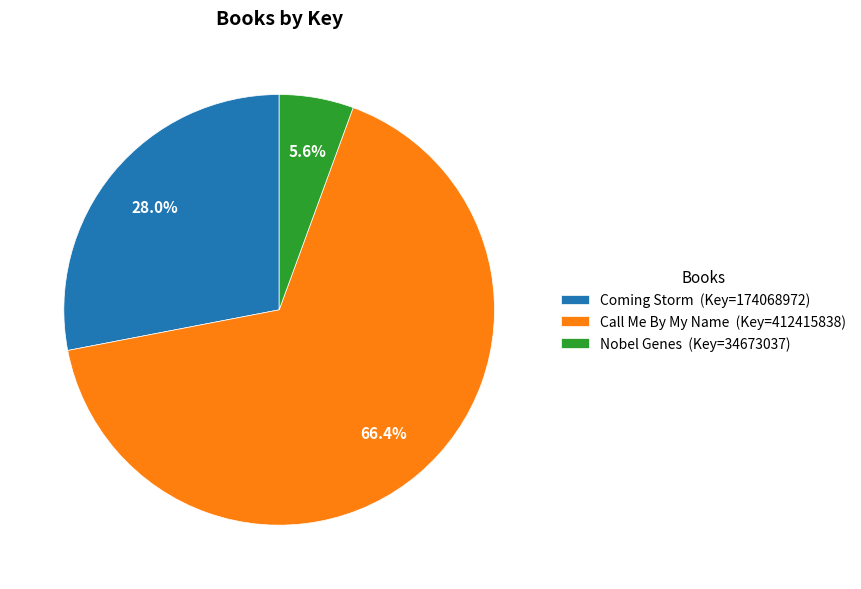

To the nearest percent, what is the difference between the largest and smallest slice percentages?

61%